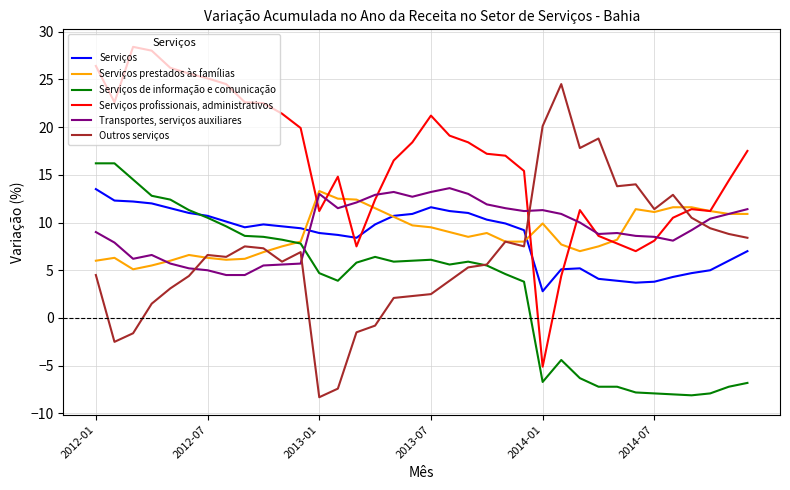

Does the chart have visible grid lines?

Yes